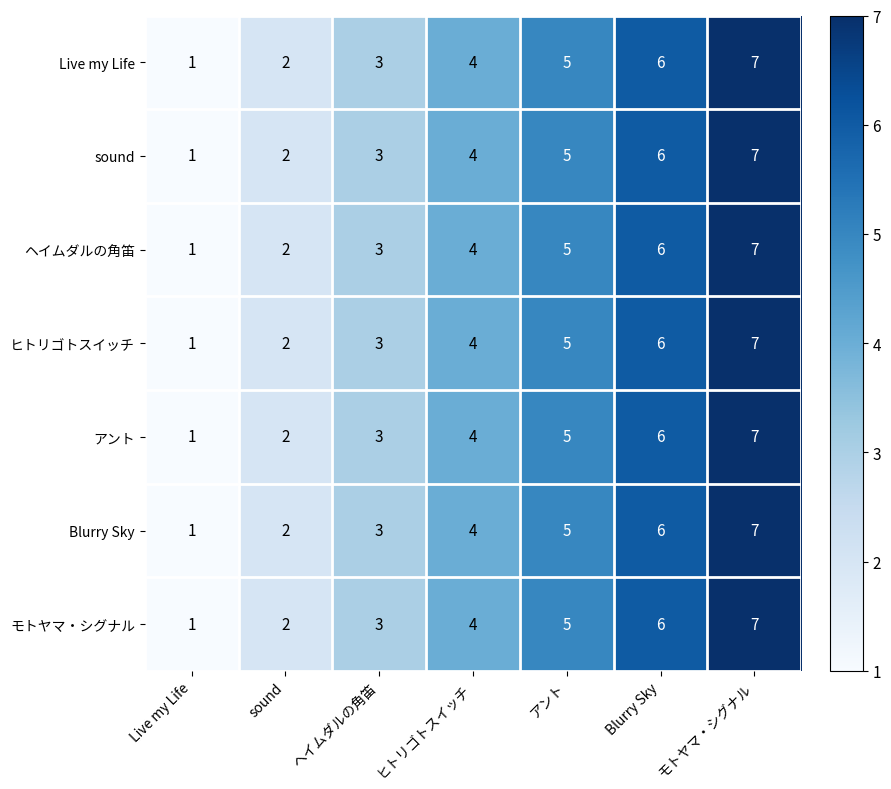

At which category does the chart reach its minimum across all series?

Live my Life